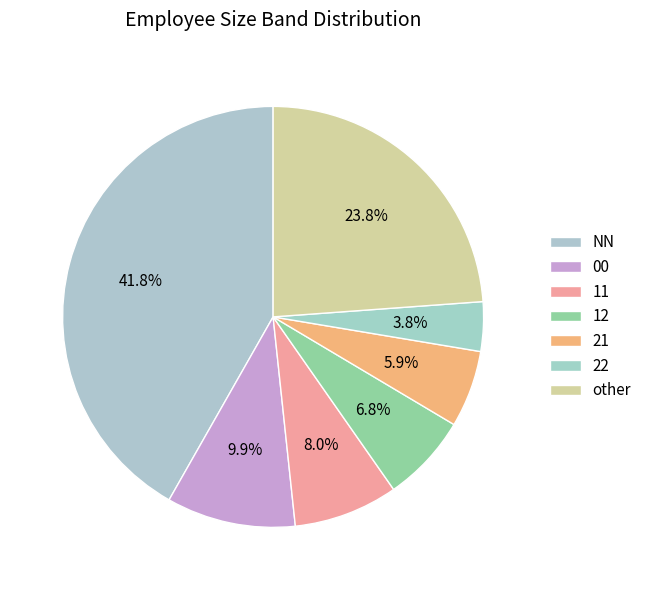

How many segments does this pie chart have?

7